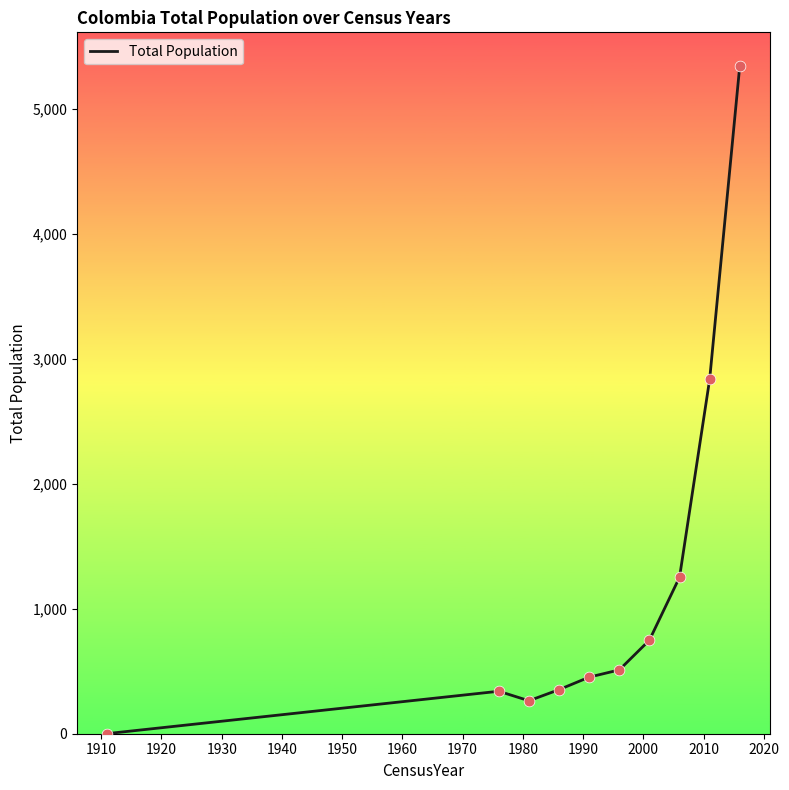

What is the maximum value shown in the chart?

5348